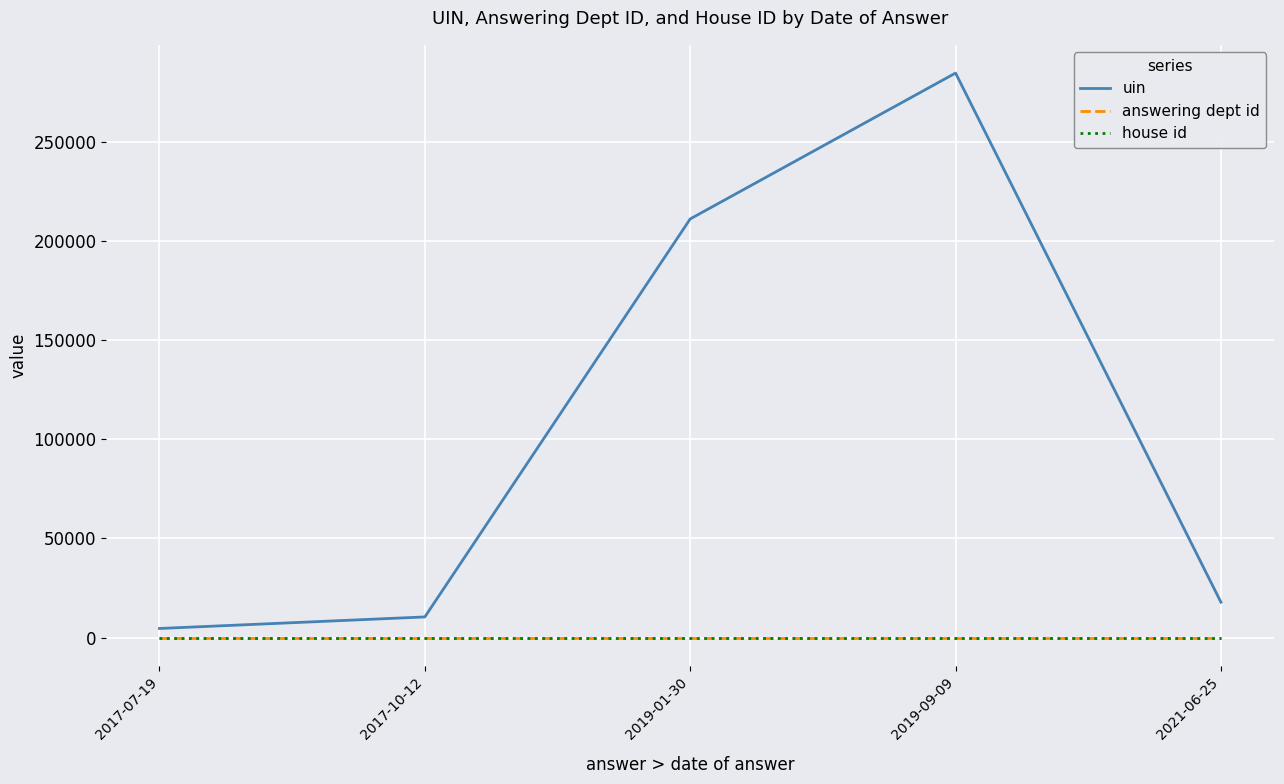

What is the sum of all uin values?

529133.5